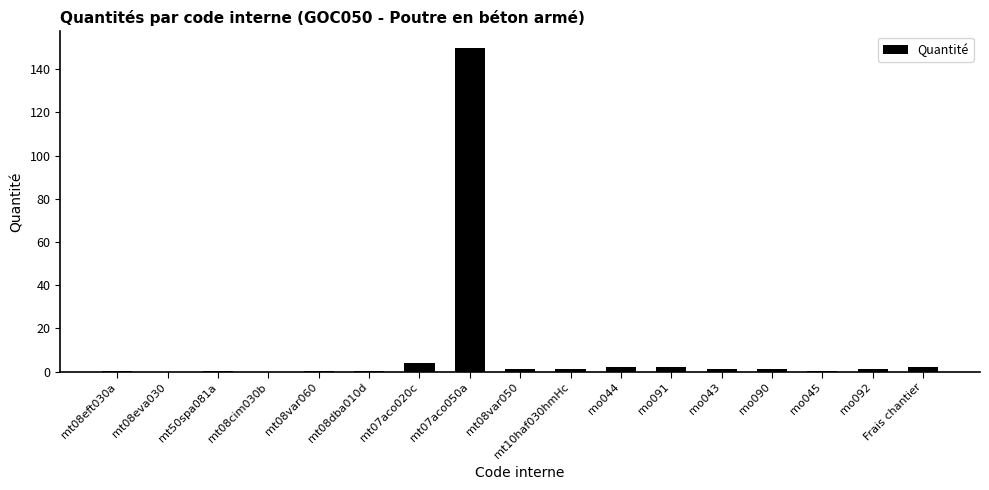

At which label is the value closest to 75?

mt07aco020c